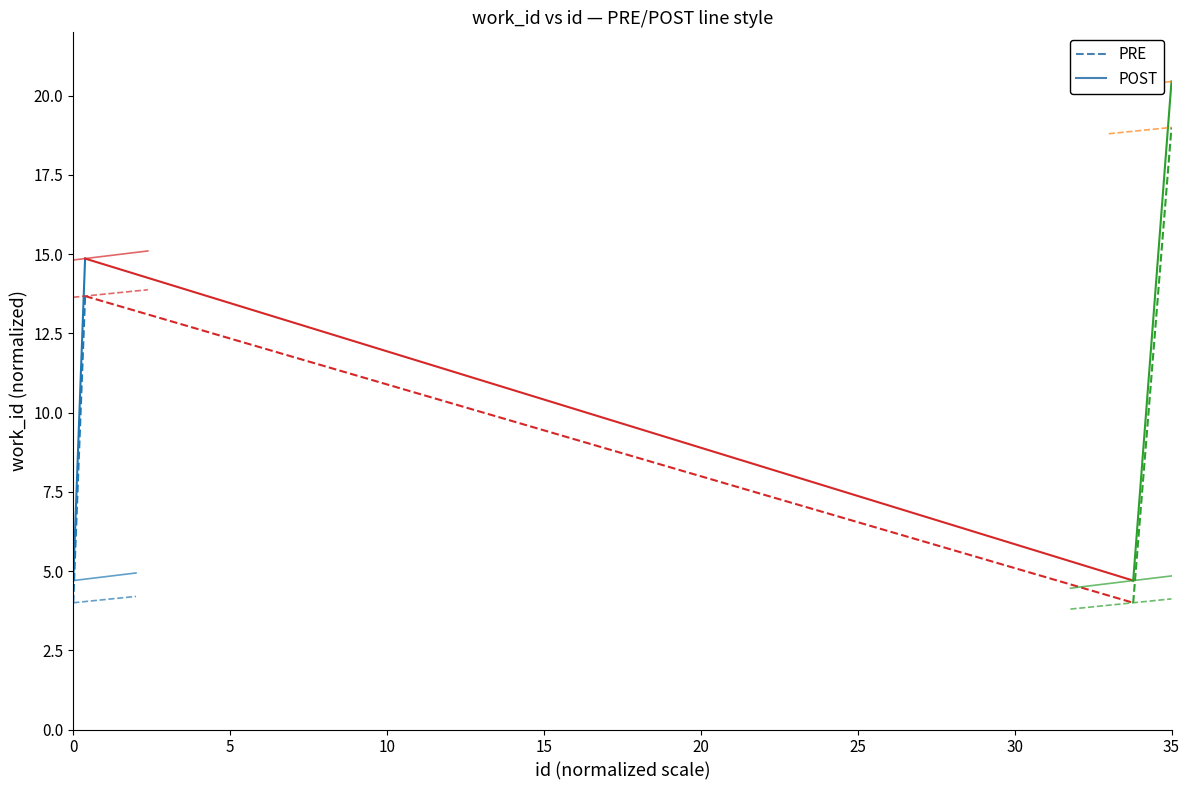

How many lines are shown in the chart?

2